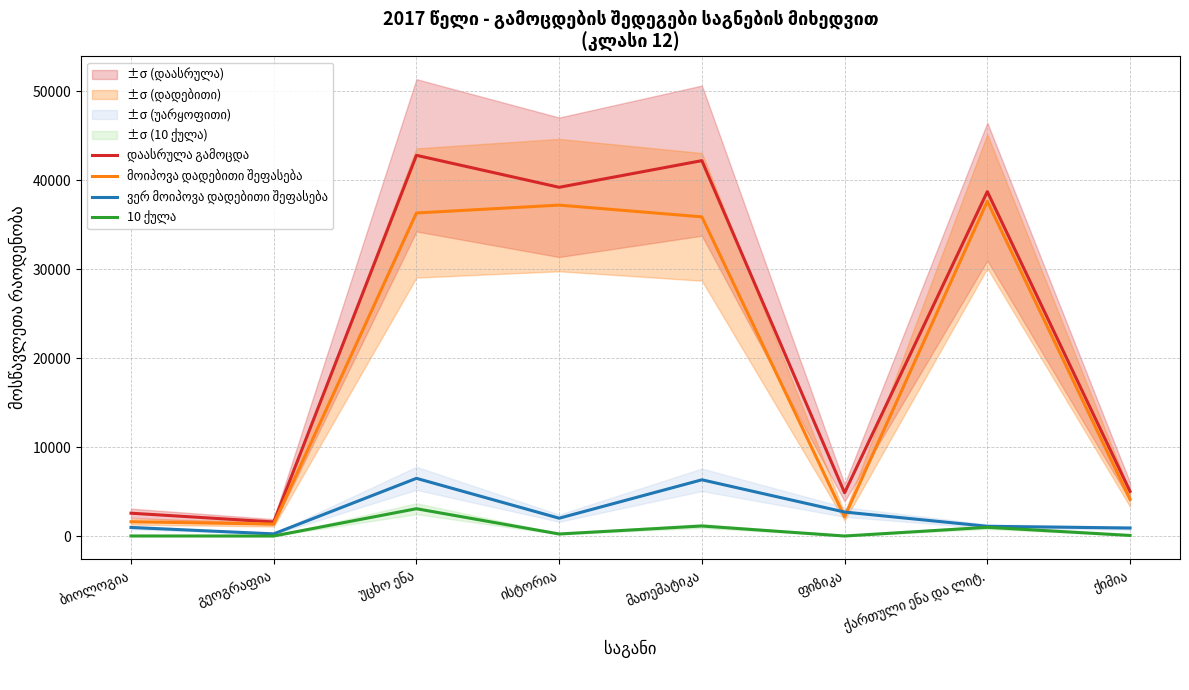

Is it true that 10 ქულა equals 4 at ბიოლოგია?

True